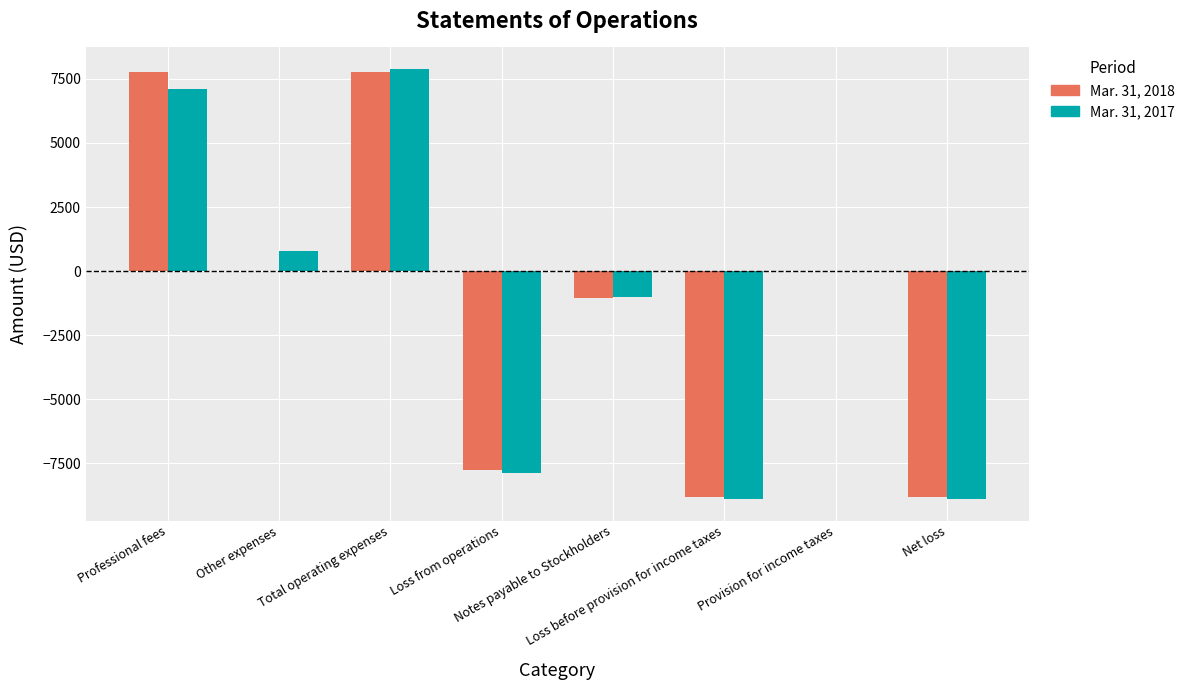

What is the greatest value displayed?

7888